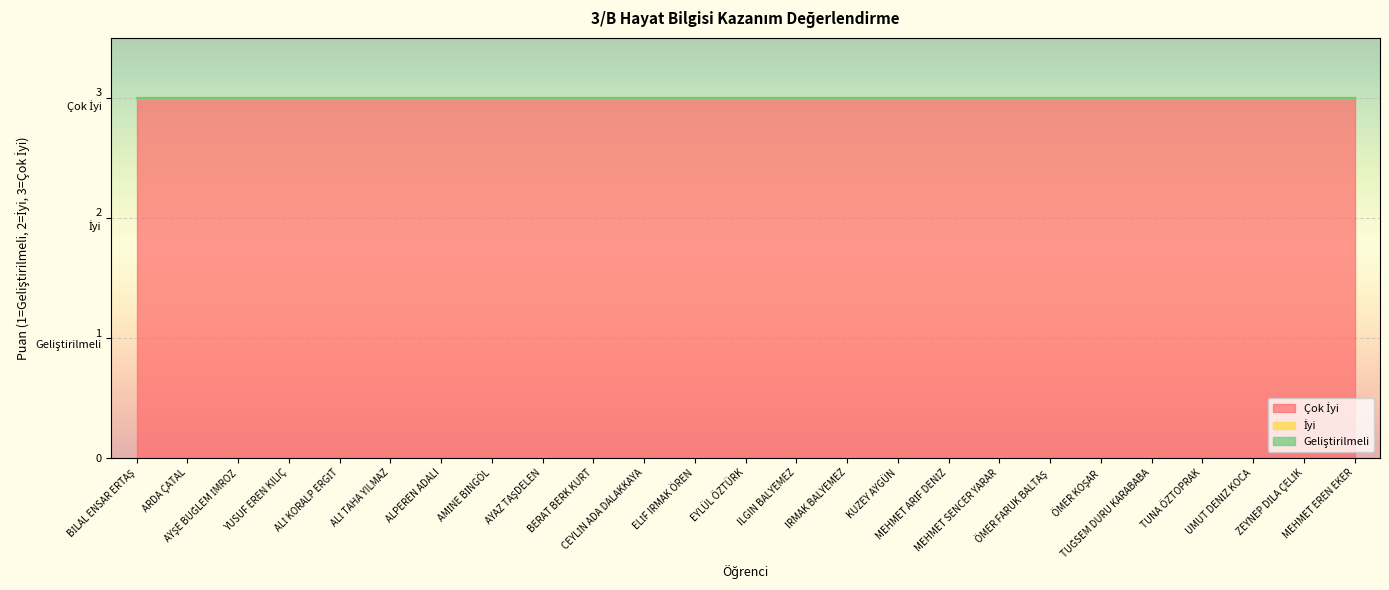

How many lines are shown in the chart?

3